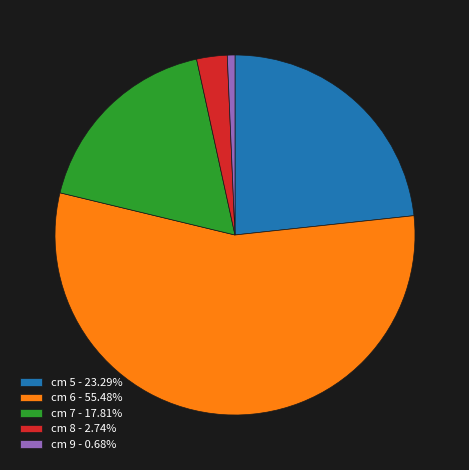

Do cm 6 - 55.48% and cm 5 - 23.29% together represent more than half of the pie?

Yes